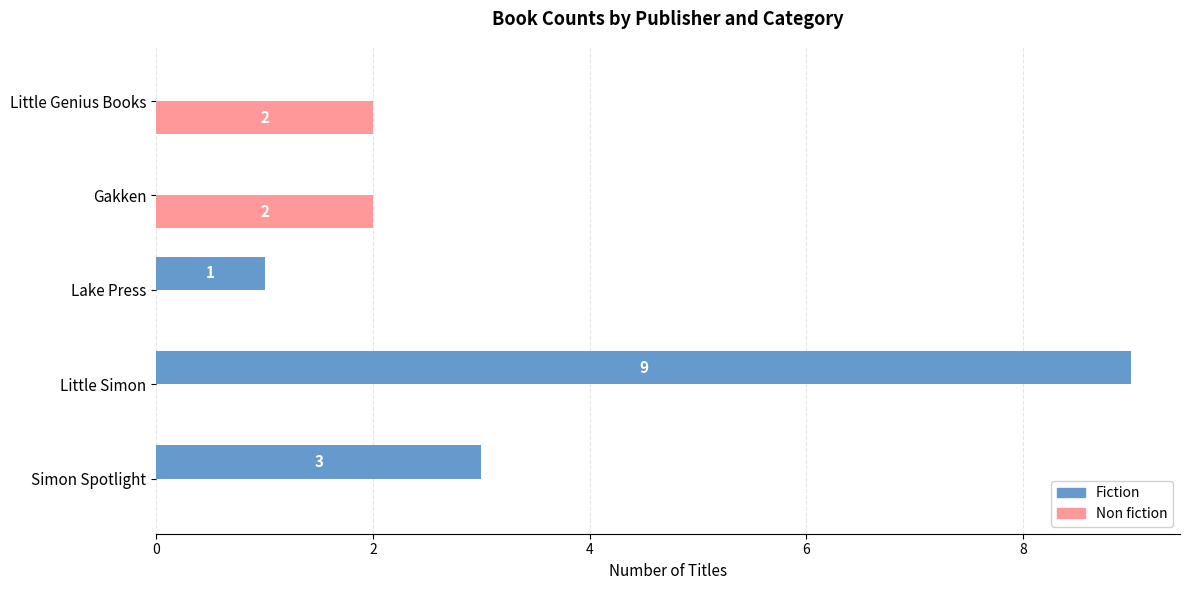

Between Simon Spotlight and Gakken, which series saw the biggest shift?

Fiction